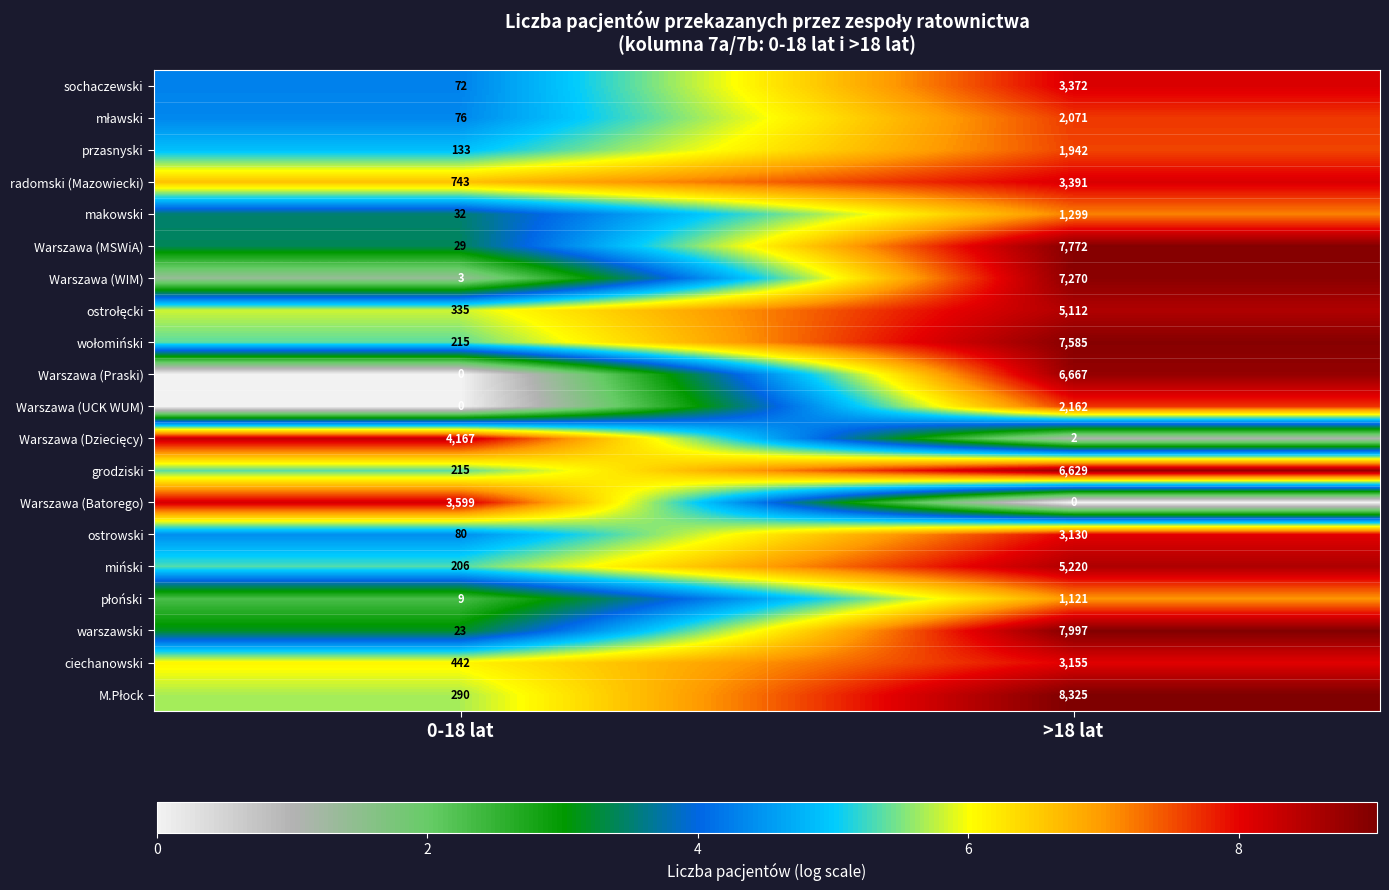

What is the spread (max minus min) of values at 0-18 lat?

4167